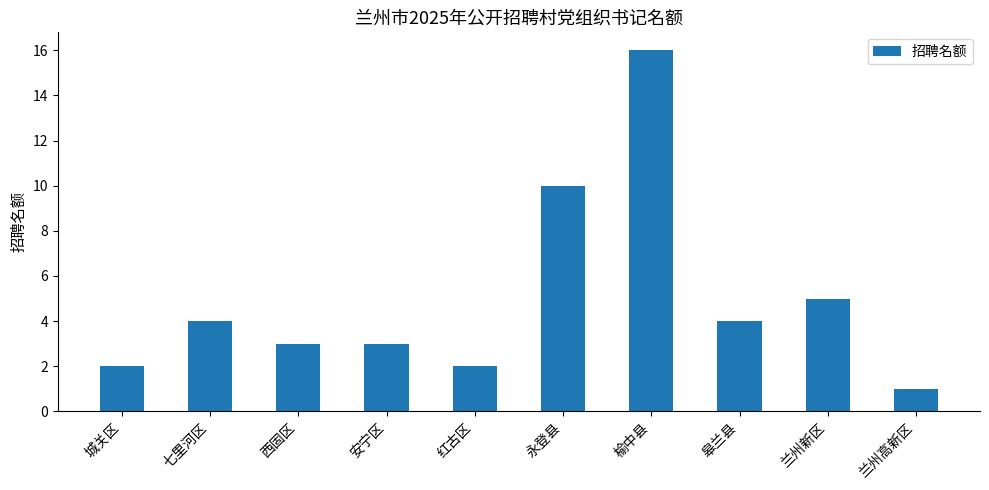

Are the bars grouped side by side (vs. stacked)?

No